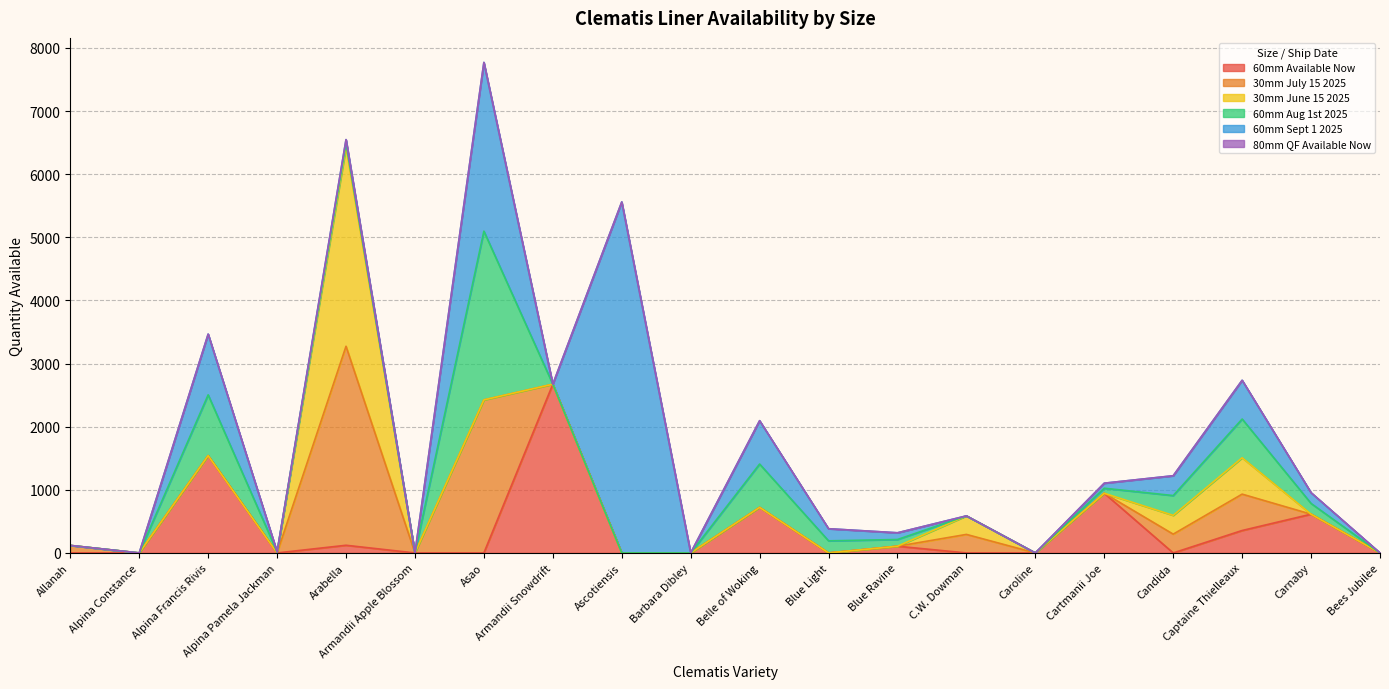

Which has a higher value, Armandii Apple Blossom or Bees Jubilee?

Armandii Apple Blossom